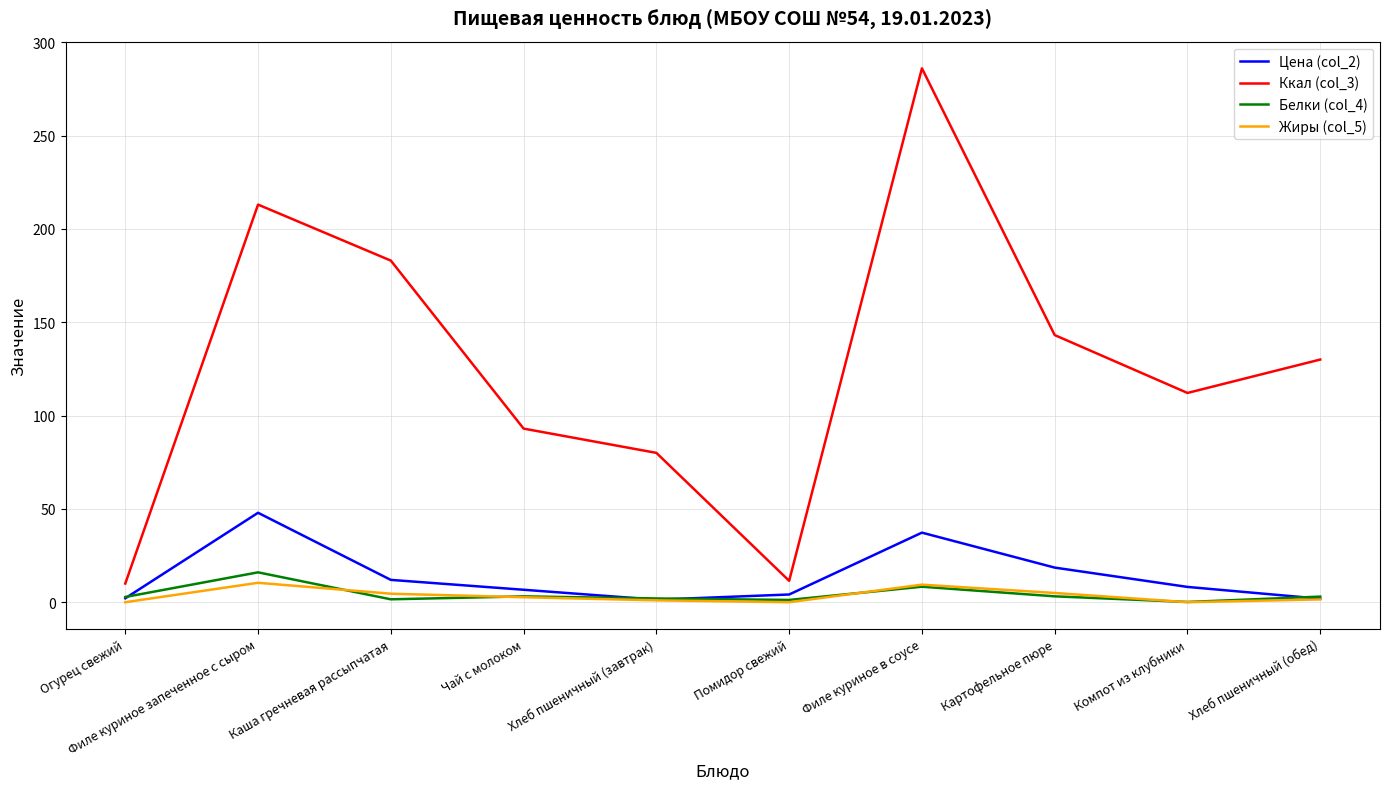

True or false: Цена (col_2) has a value of 63.8 at Филе куриное запеченное с сыром.

False